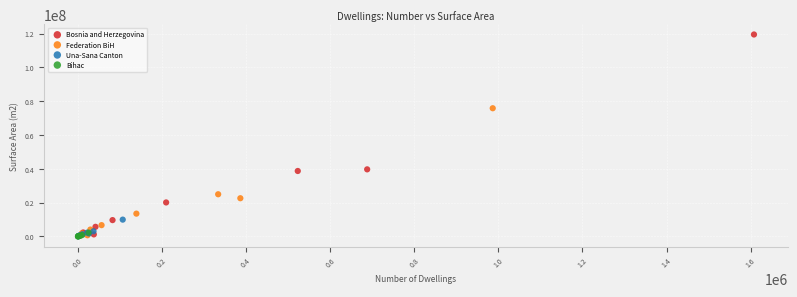

Which series reaches the maximum Y coordinate?

Bosnia and Herzegovina